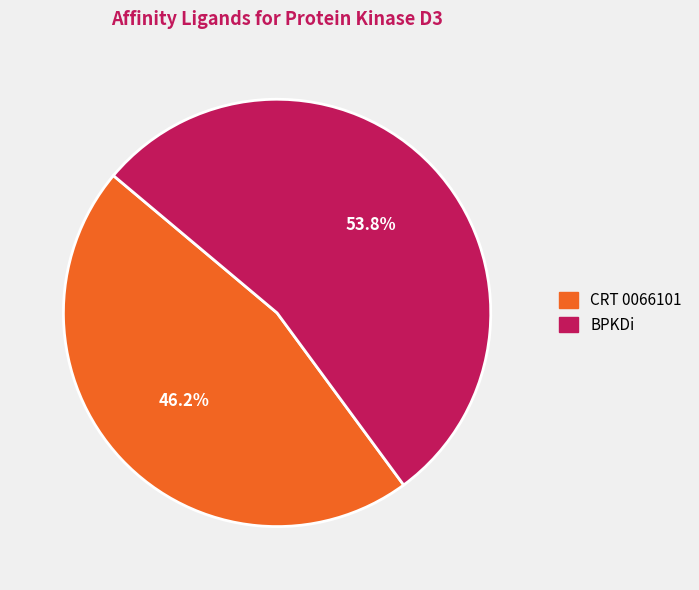

How many slices are in this pie chart?

2